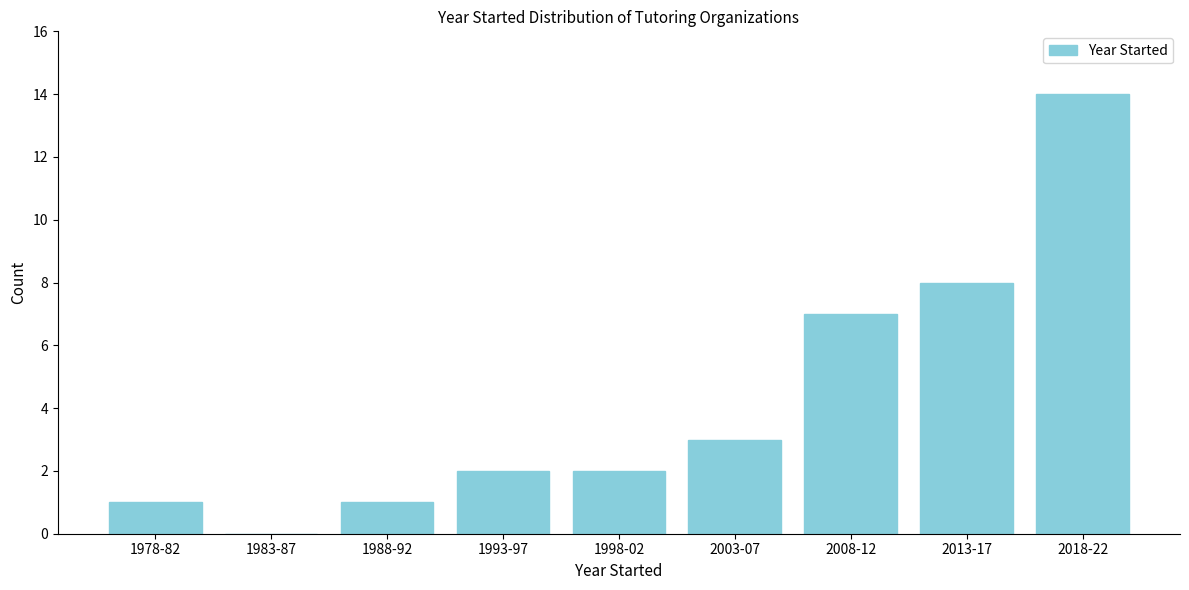

Reading left to right, extract all data points from this chart.

1978-82=1	1983-87=0	1988-92=1	1993-97=2	1998-02=2	2003-07=3	2008-12=7	2013-17=8	2018-22=14